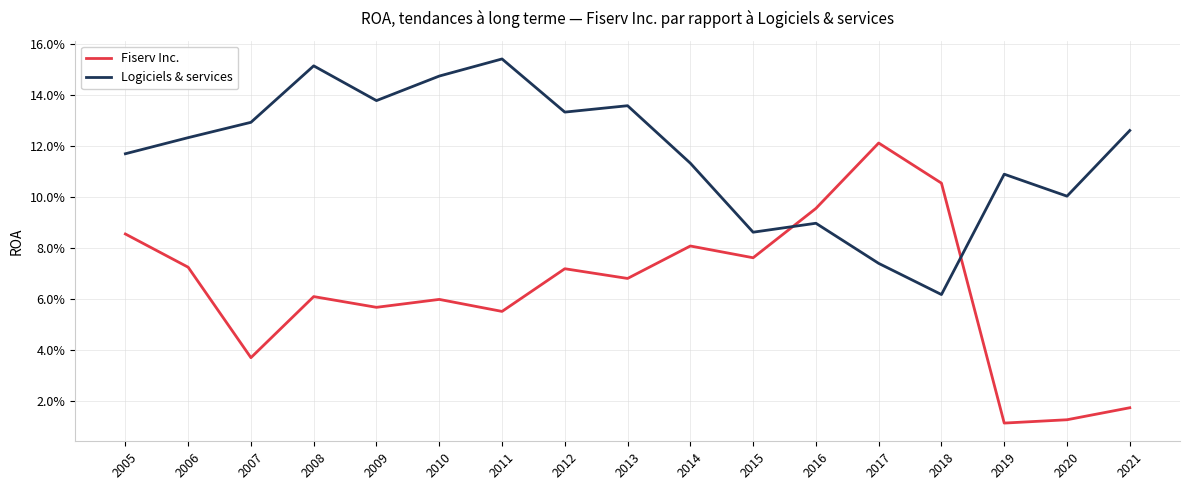

True or false: Fiserv Inc. and Logiciels & services cross at least once.

True